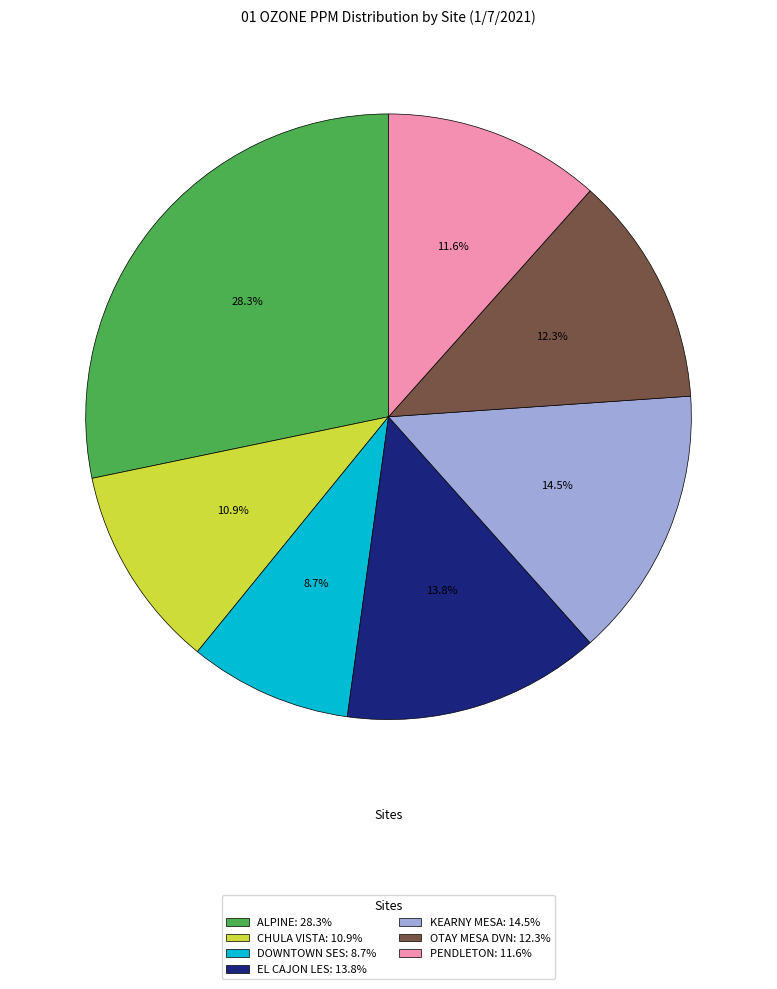

Which has a higher value, CHULA VISTA or EL CAJON LES?

EL CAJON LES